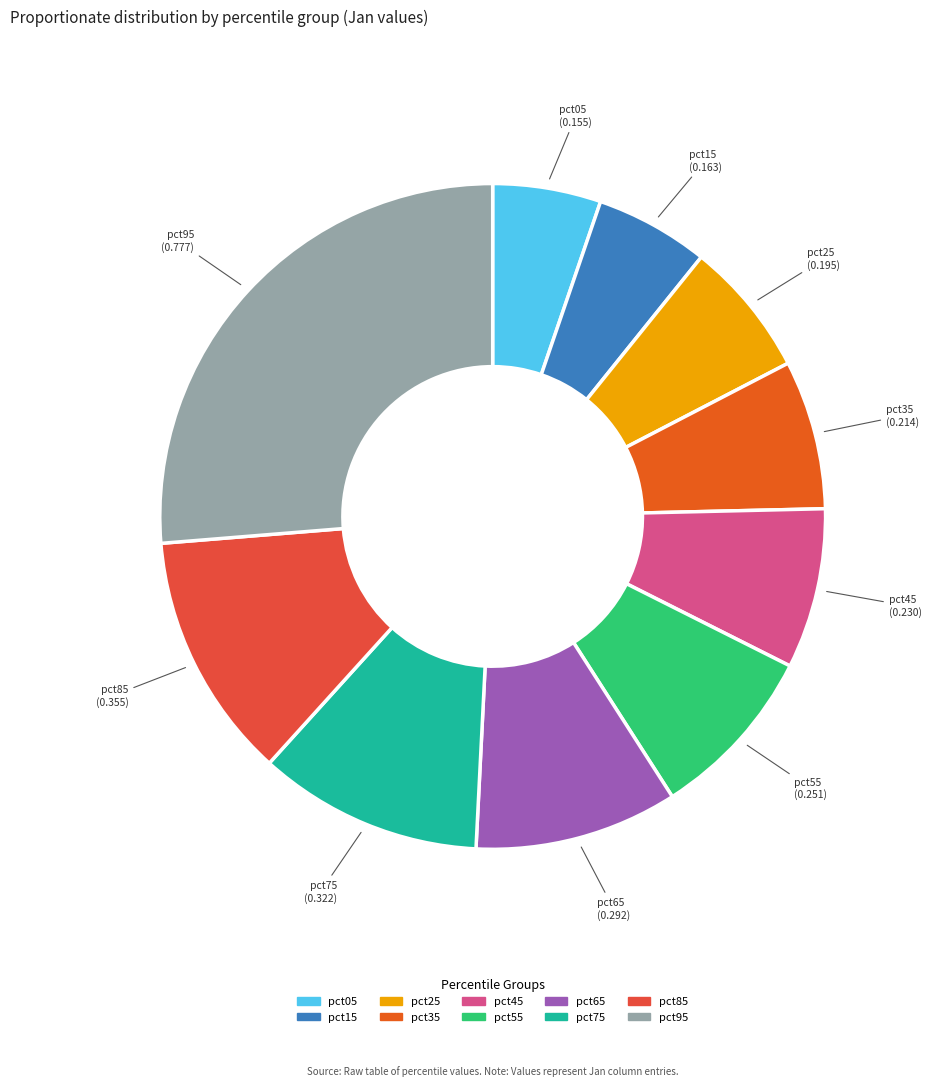

What is the largest slice in the pie chart?

pct95